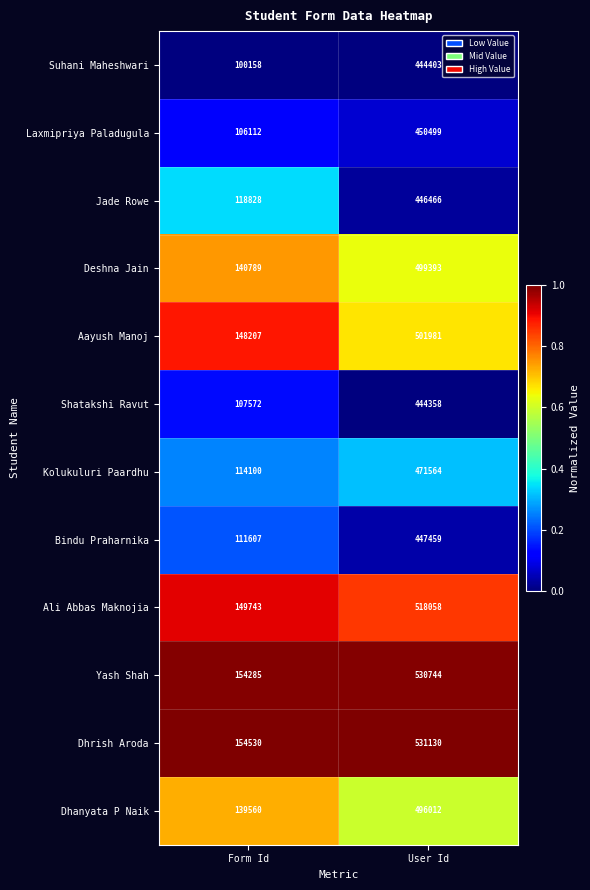

Where is Shatakshi Ravut nearest to the value 275965?

Form Id